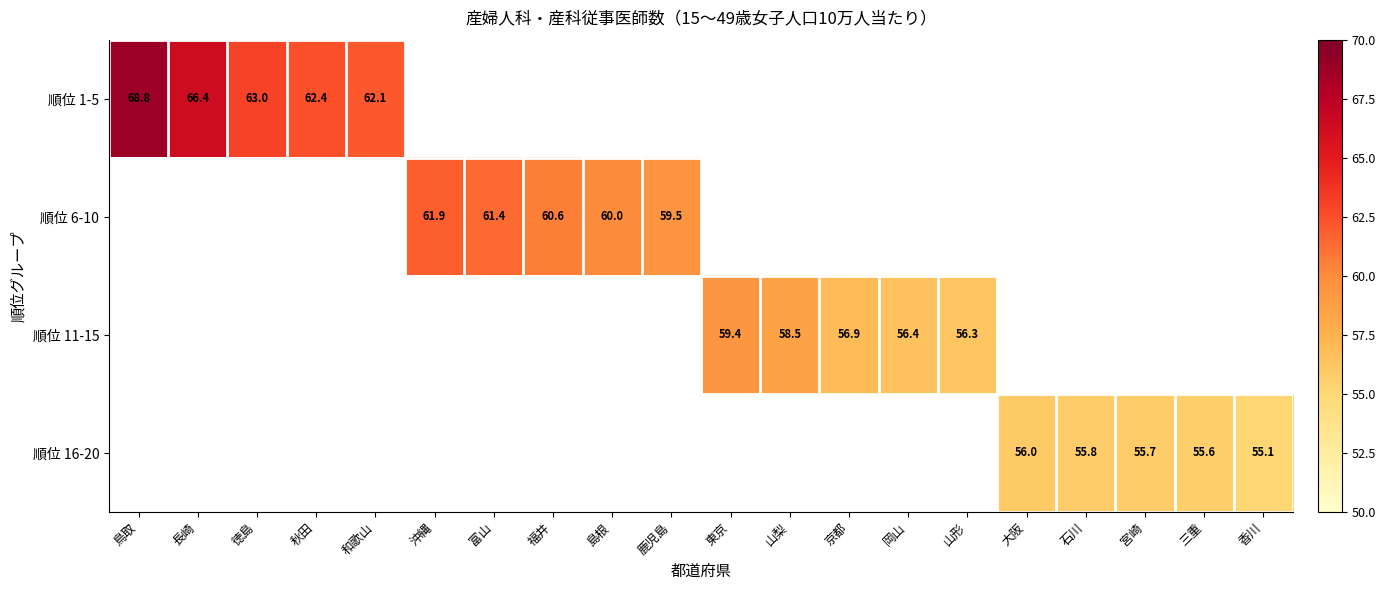

What is the difference between the second highest and minimum values in the 順位 1-5 series?

4.3